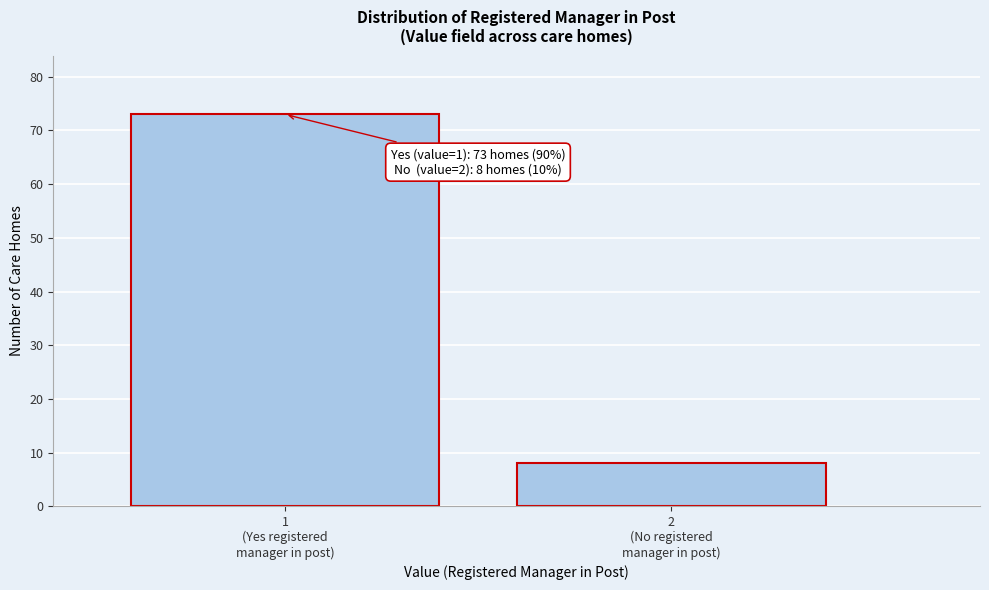

Reading left to right, list all the values displayed in this chart.

73	8